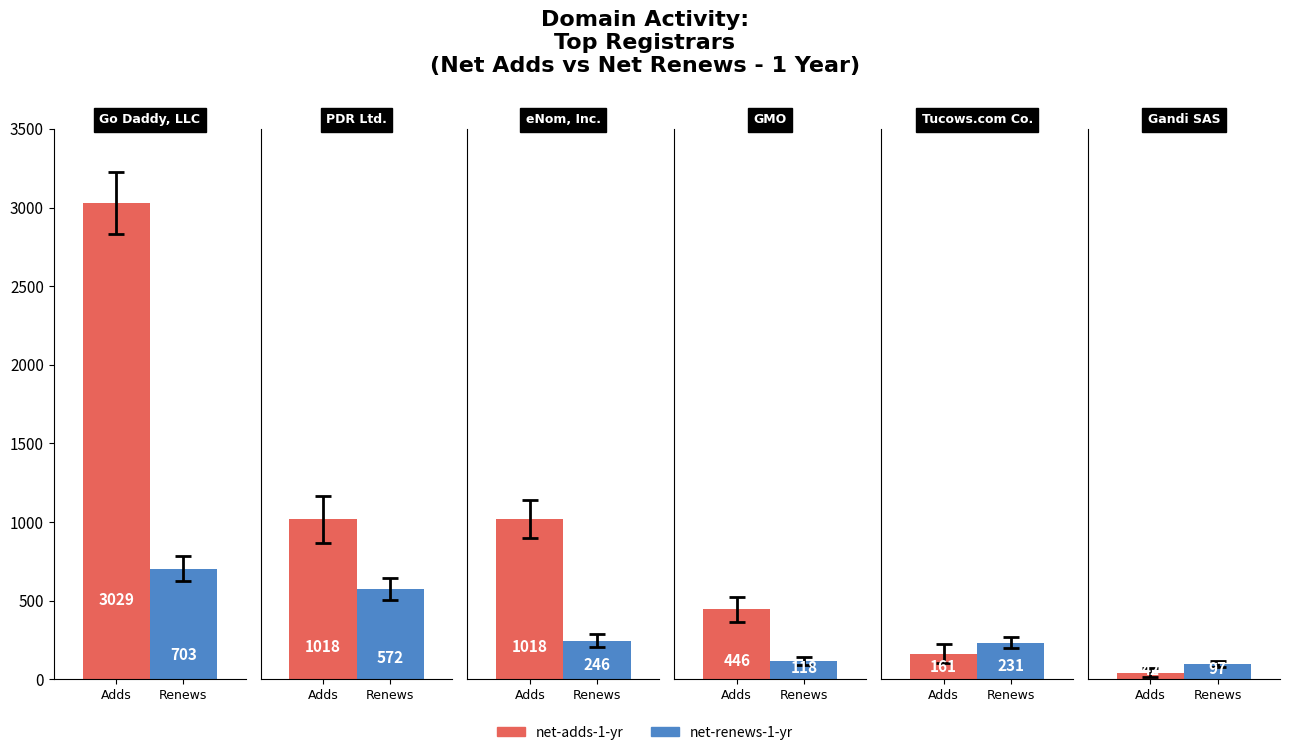

What is the average value of the net-renews-1-yr series?

328